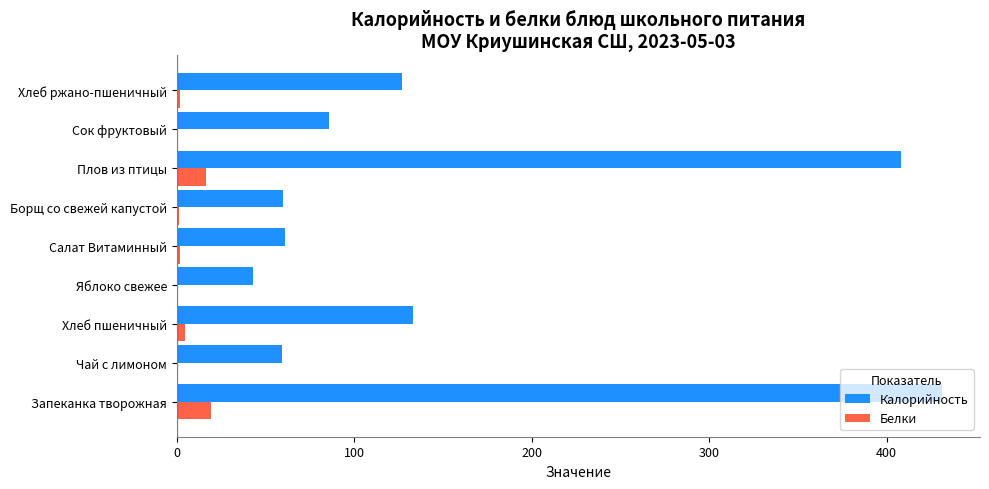

Where is Калорийность nearest to the value 237?

Хлеб пшеничный